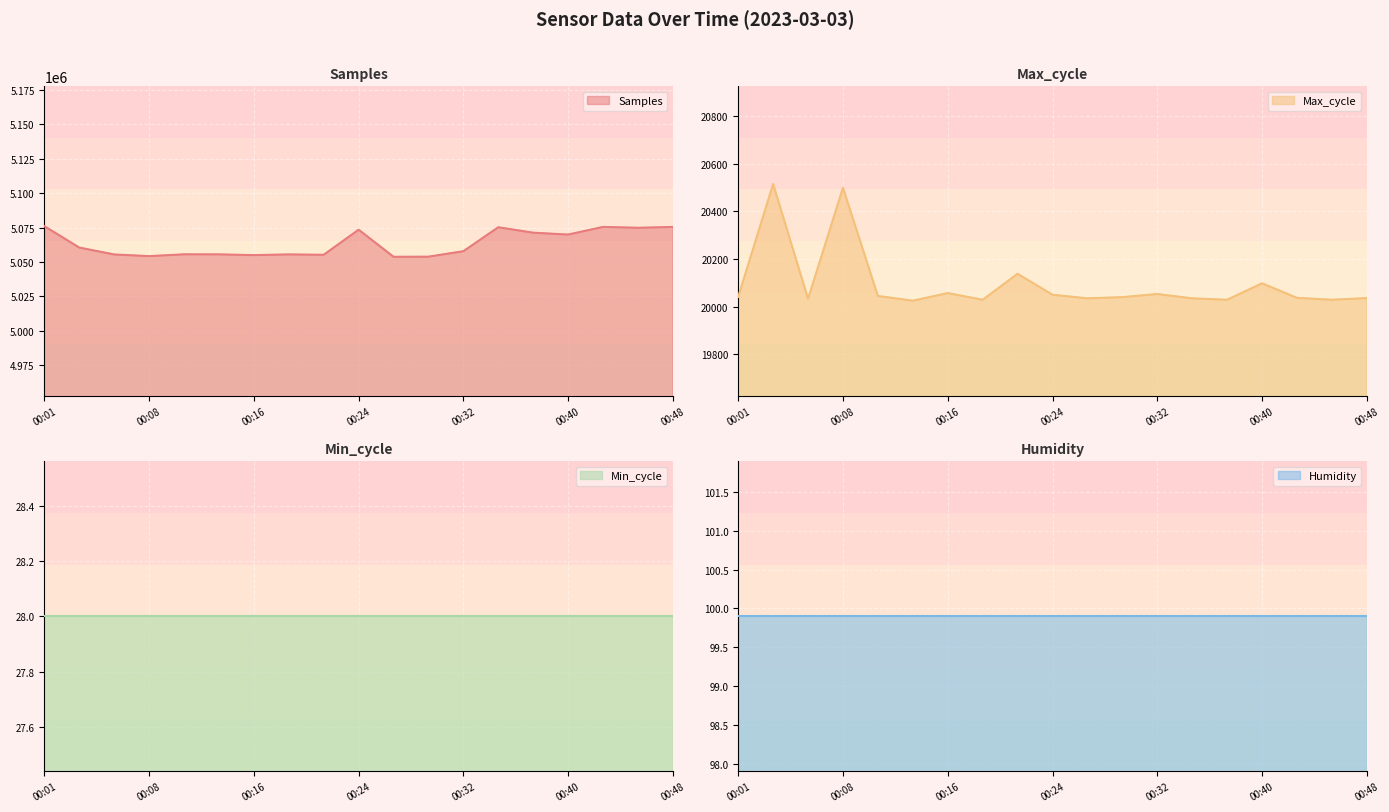

Which series has the largest total across all categories?

Samples